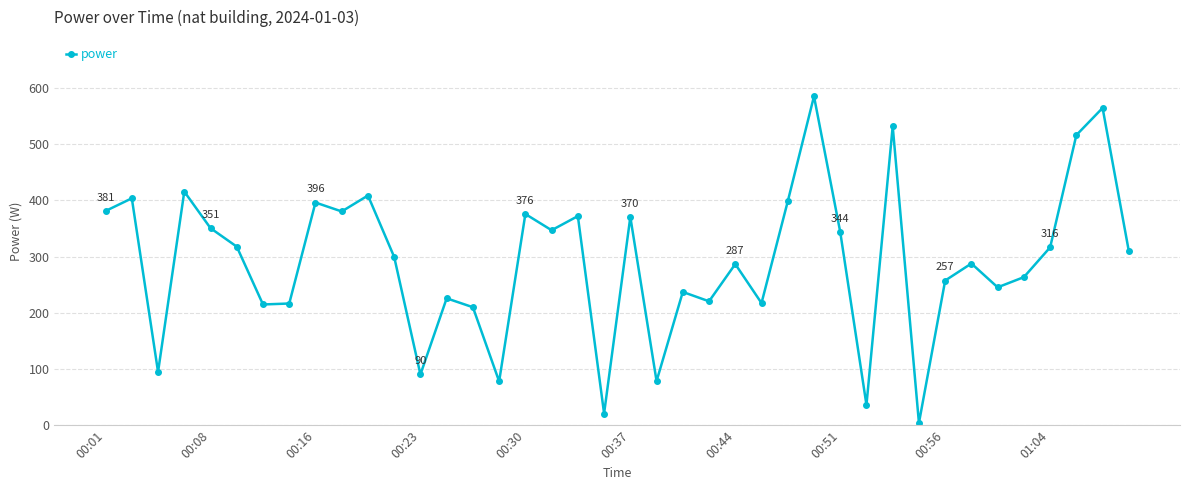

What is the sum of all values?

11668.0